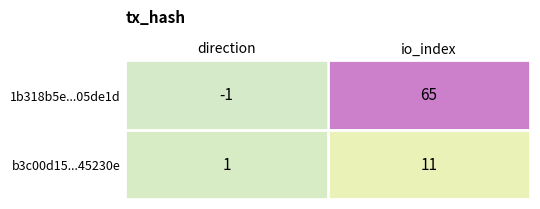

What is the sum of all 1b318b5e...05de1d values?

64